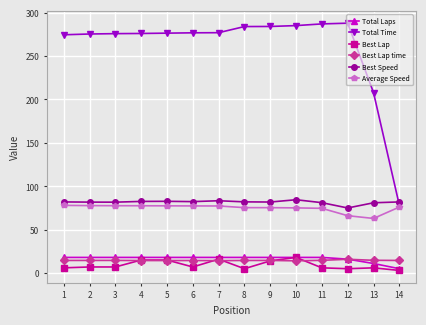

True or false: Best Lap has more than 0 points higher than both neighbors.

True